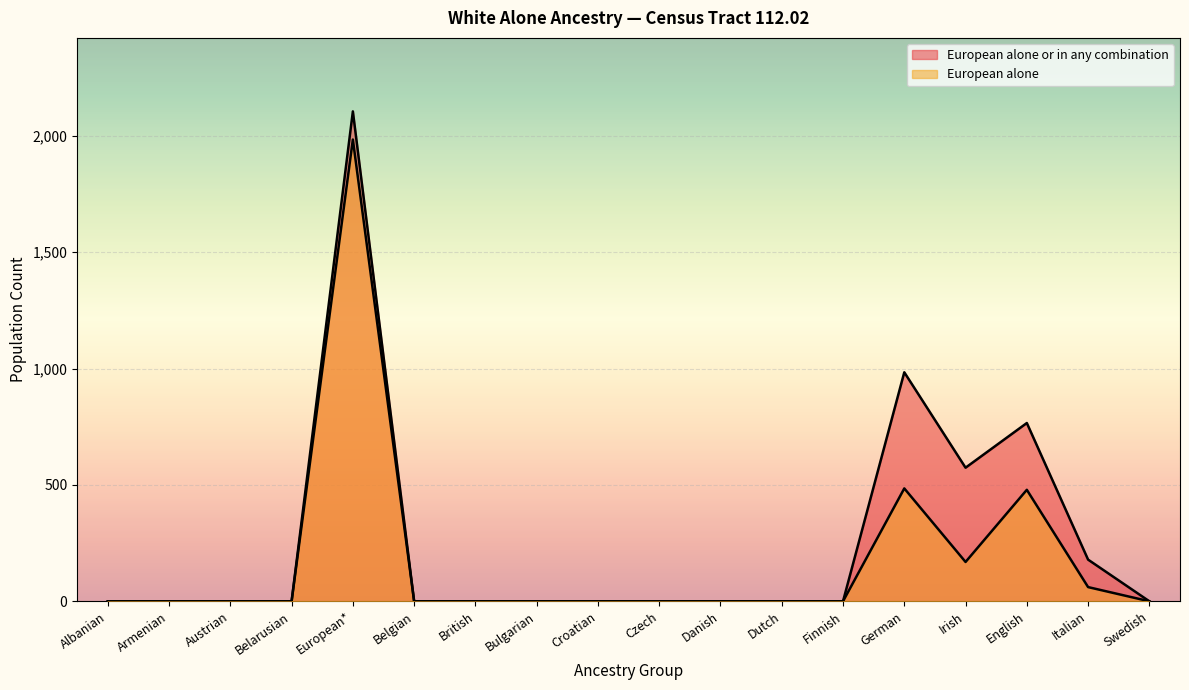

Which series has the largest total across all categories?

European alone or in any combination